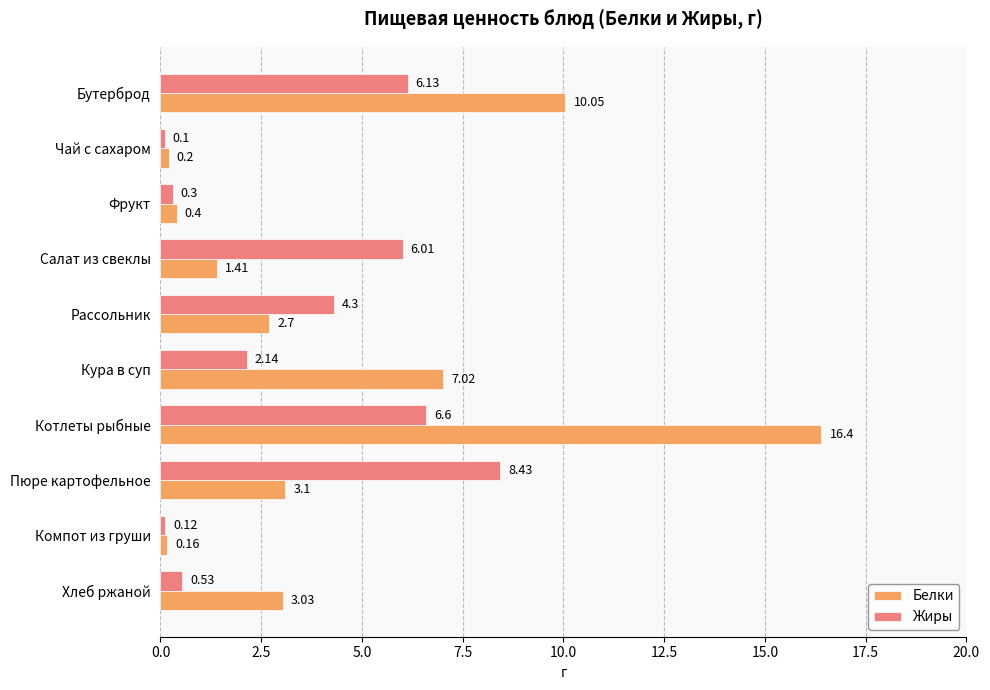

Which series has the widest spread of values?

Белки